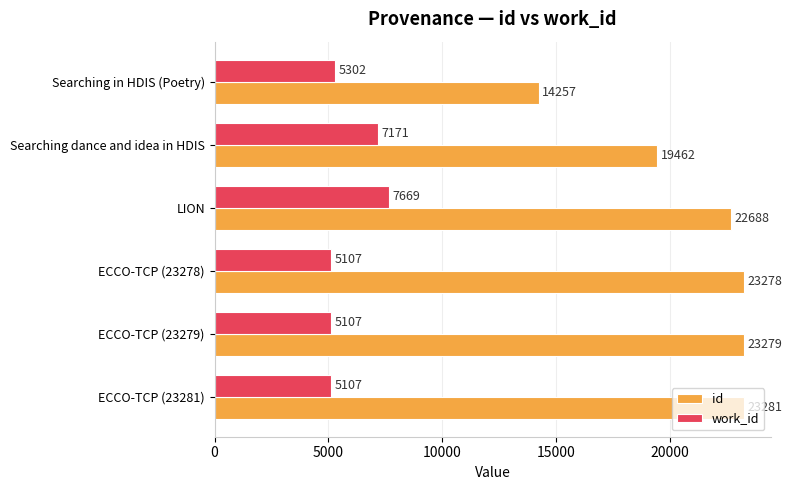

True or false: id has a value of 14257 at Searching in HDIS (Poetry).

True